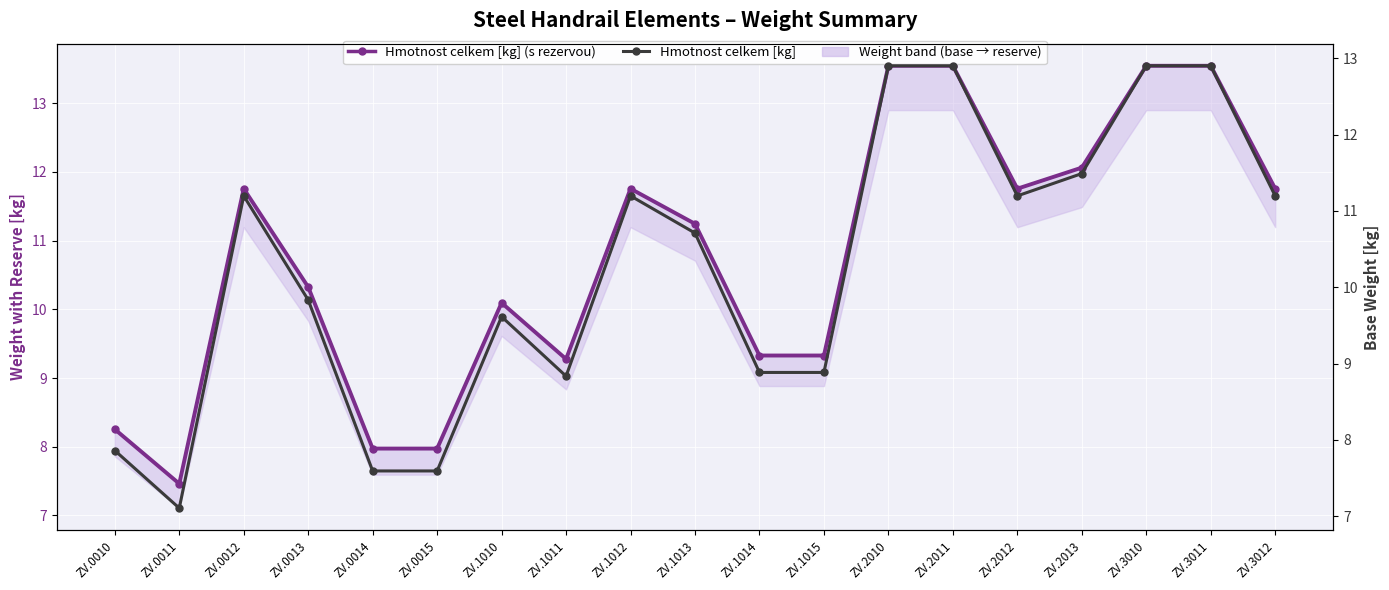

What is the sum of all Hmotnost celkem [kg] values?

194.8